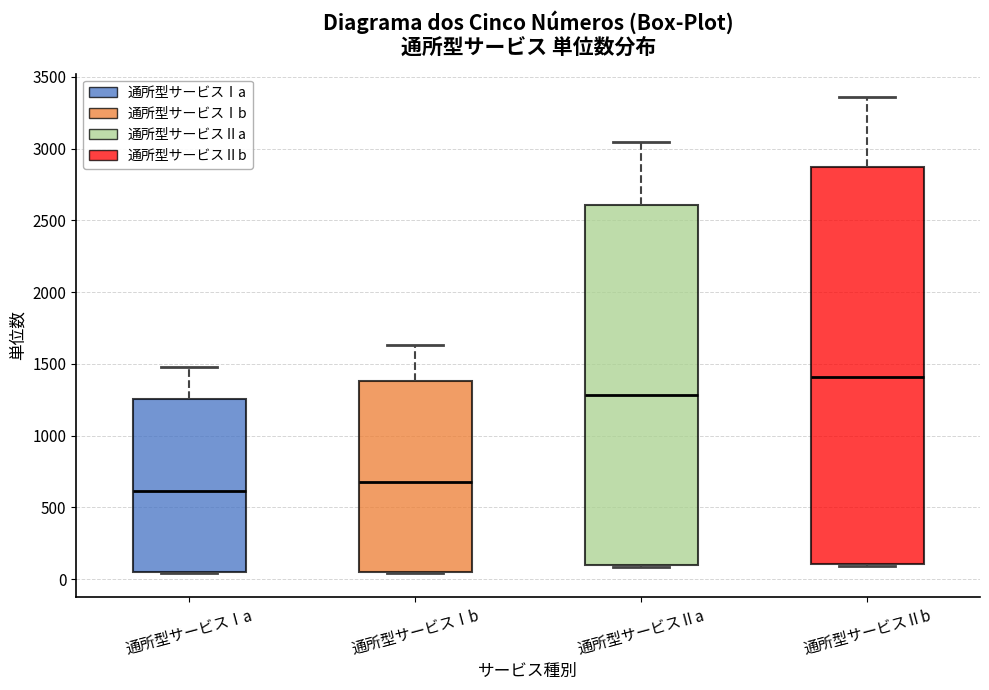

Reading left to right, transcribe this box plot: for each box, give where its median line is, the range the box spans, and where its two whiskers end, as read against the y-axis. The values are not printed on the chart, so give them approximately, as read against the axis.

通所型サービスⅠa: median 600, box 50 to 1250, whiskers 50 to 1500
通所型サービスⅠb: median 700, box 50 to 1400, whiskers 50 to 1650
通所型サービスⅡa: median 1300, box 100 to 2600, whiskers 100 to 3050
通所型サービスⅡb: median 1400, box 100 to 2850, whiskers 100 (just below the box's lower edge) to 3350